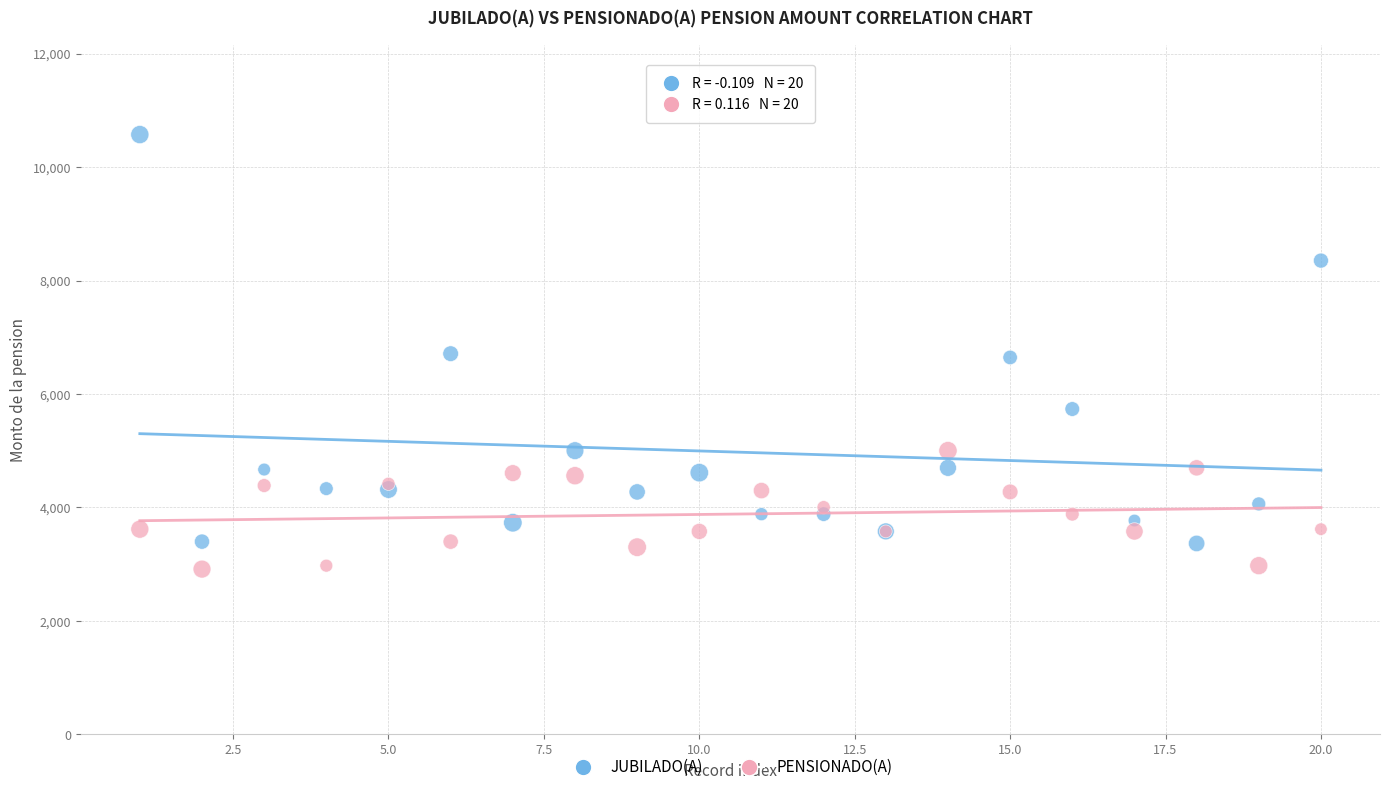

Which series reaches the minimum Y coordinate?

PENSIONADO(A)